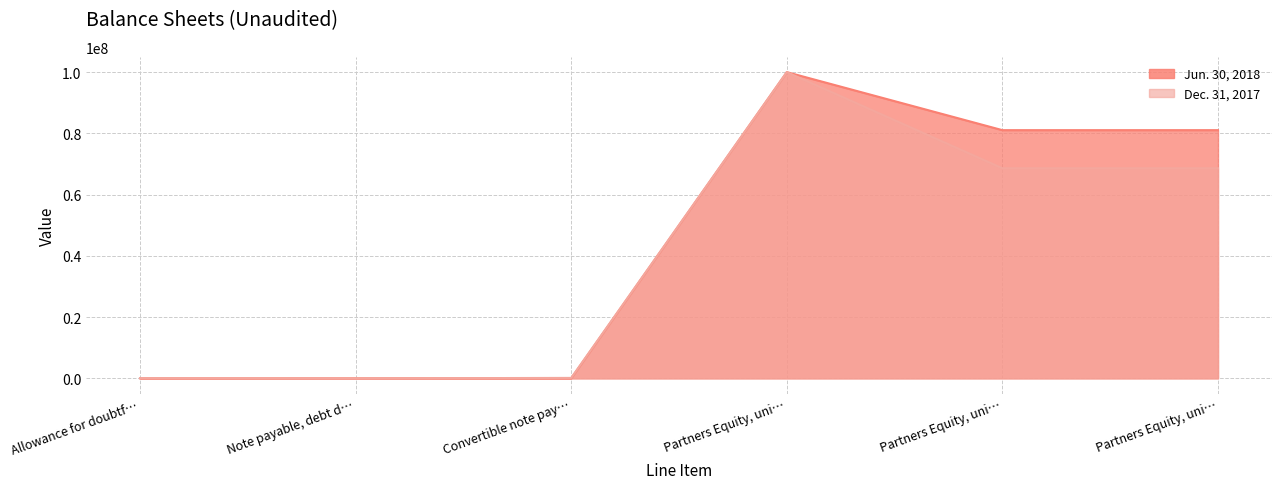

True or false: Jun. 30, 2018 has a value of 62370389 at Allowance for doubtf….

False